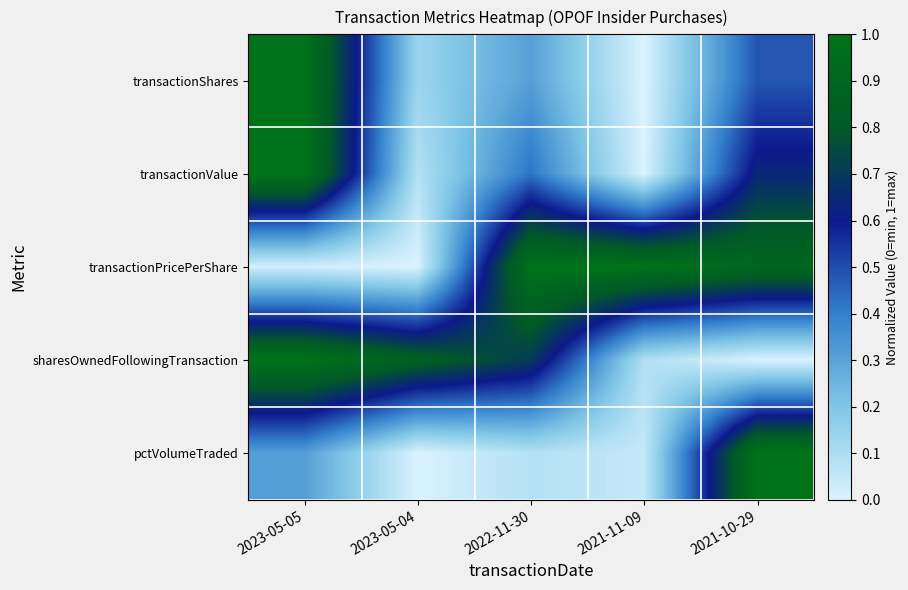

Which series changed the most between 2023-05-05 and 2021-11-09?

transactionShares